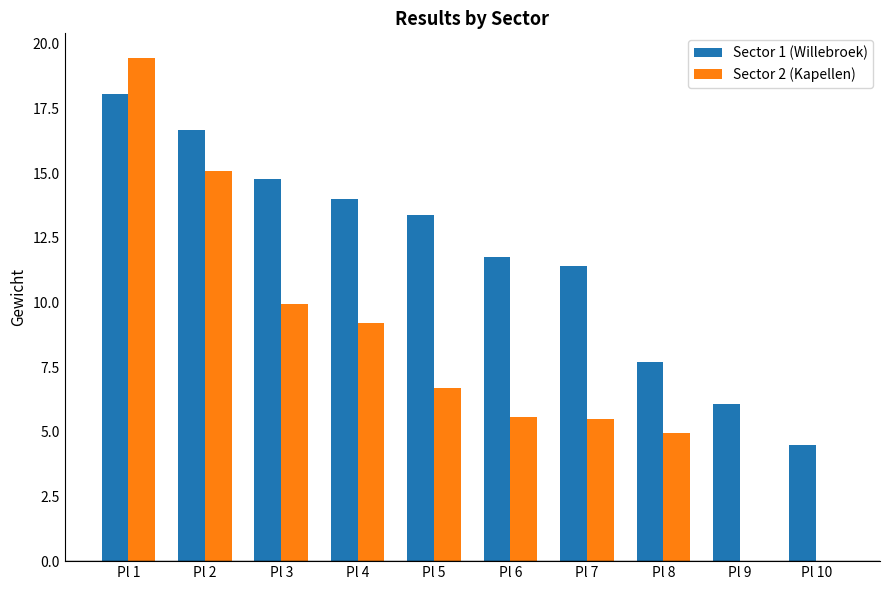

Is the value of Sector 2 (Kapellen) at Pl 8 greater than the value of Sector 1 (Willebroek) at Pl 2?

No